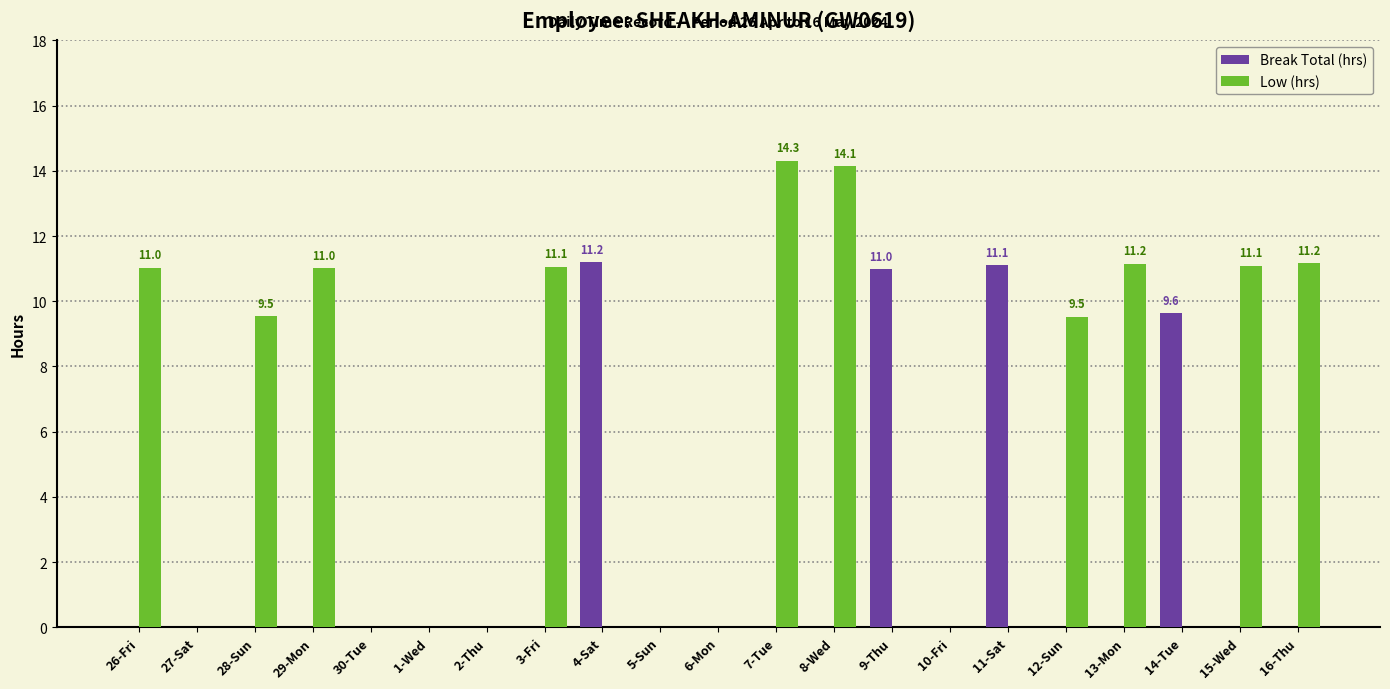

What is the sum of all Low (hrs) values?

114.0